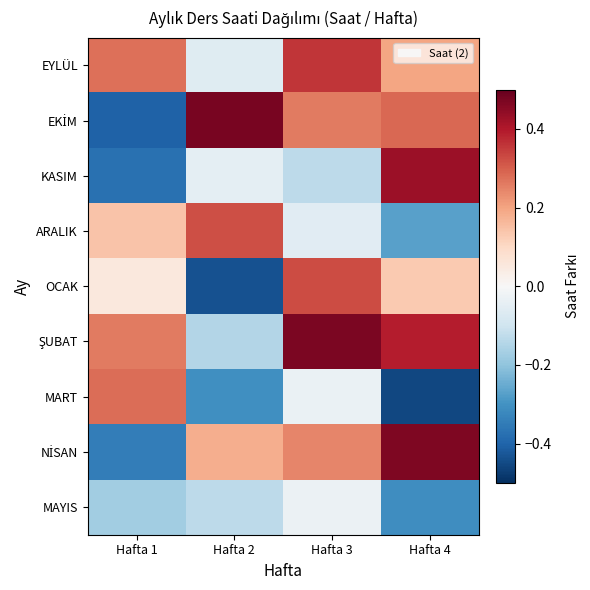

At how many categories does at least one series exceed 0?

4